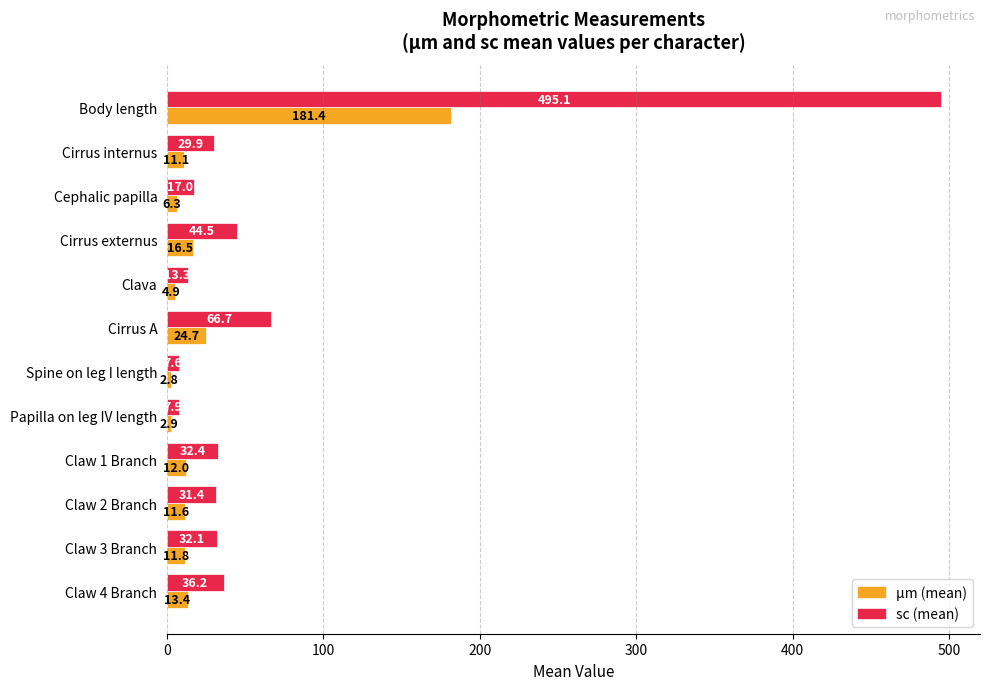

What is the difference between the highest and lowest values at Claw 3 Branch?

20.3